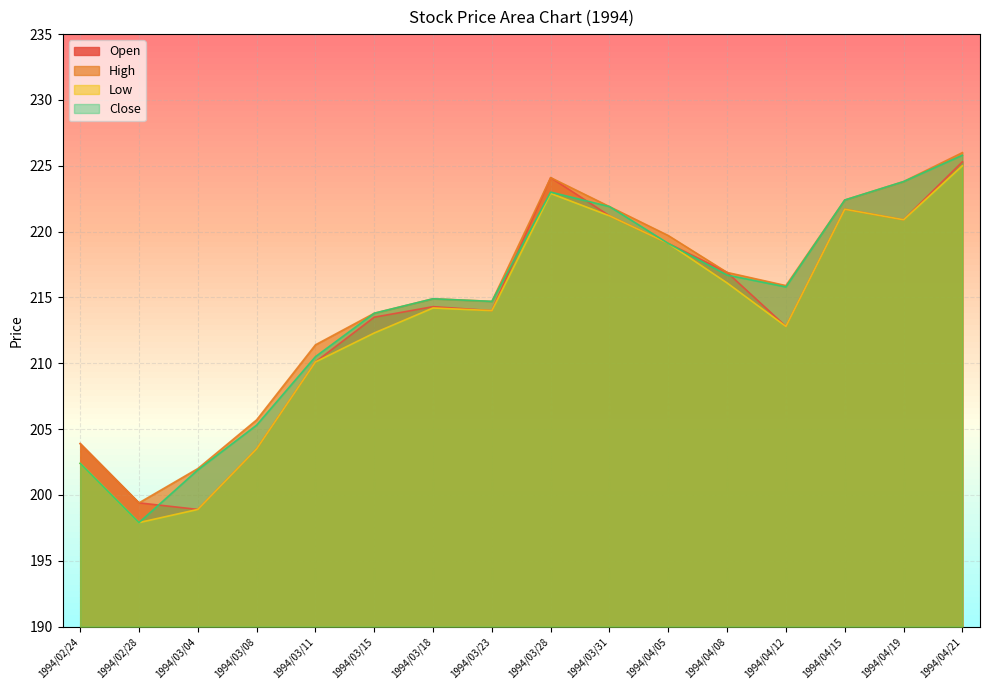

What is the difference between the High values at 1994/03/23 and 1994/02/24?

10.8